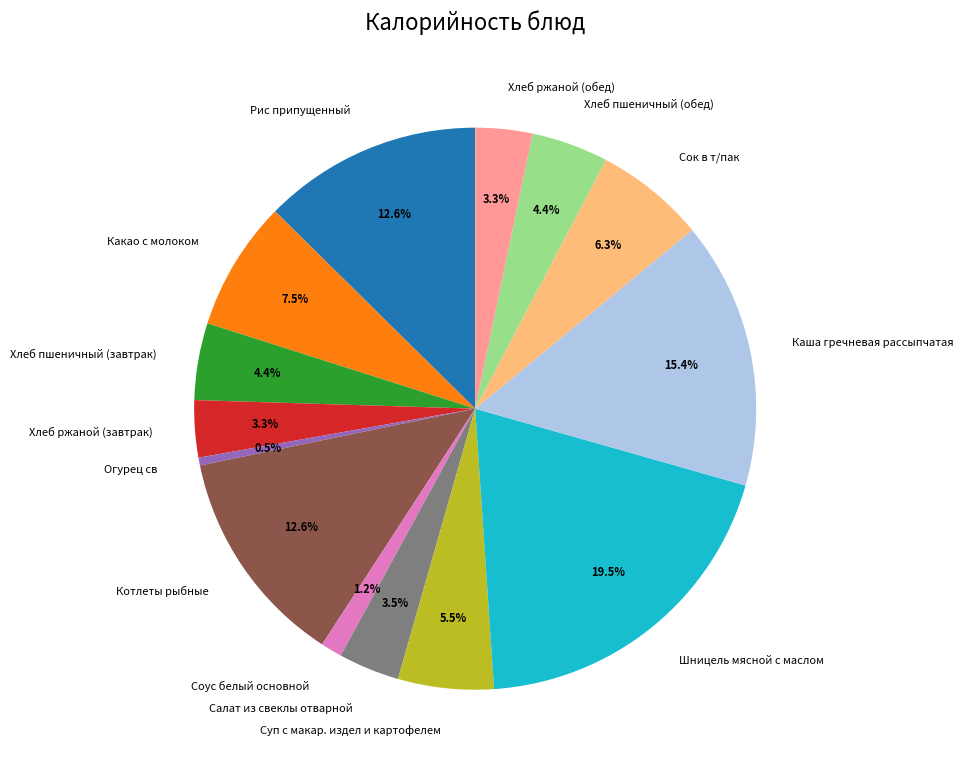

To the nearest percent, what portion does Хлеб пшеничный (обед) represent?

4%